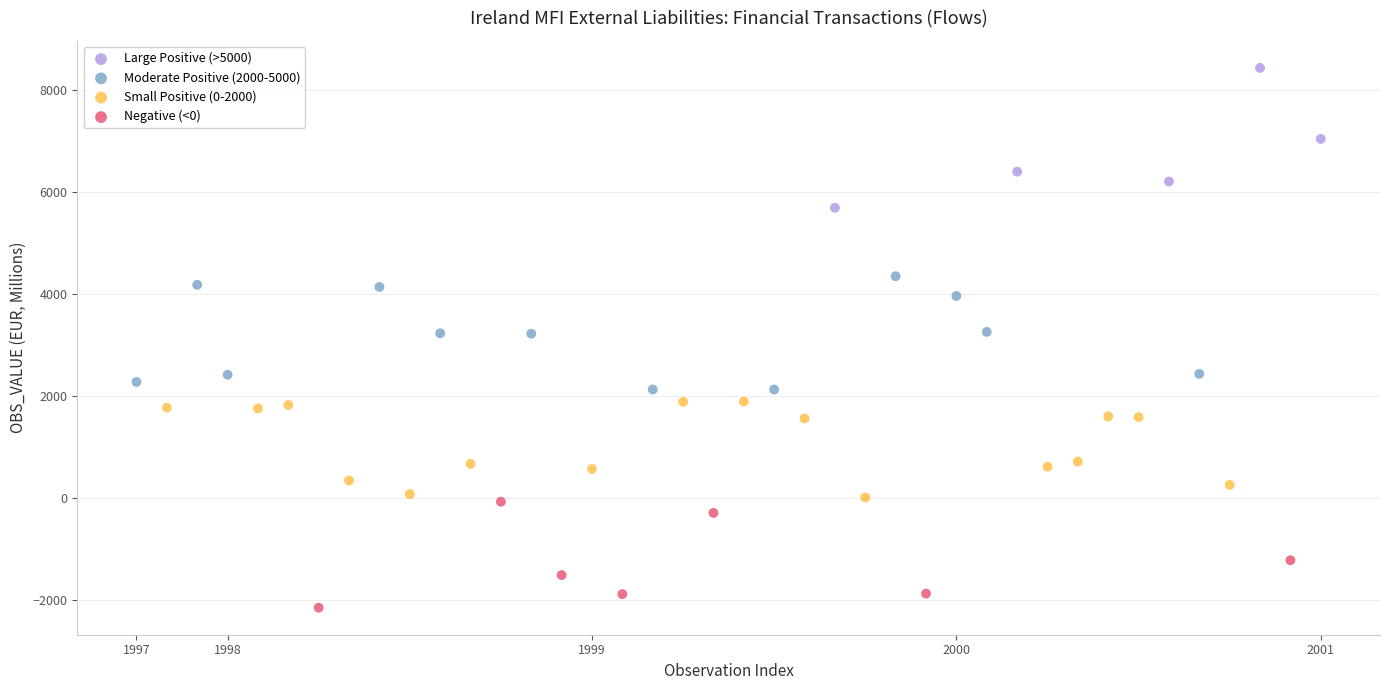

Which series contains the highest Y value?

Large Positive (>5000)